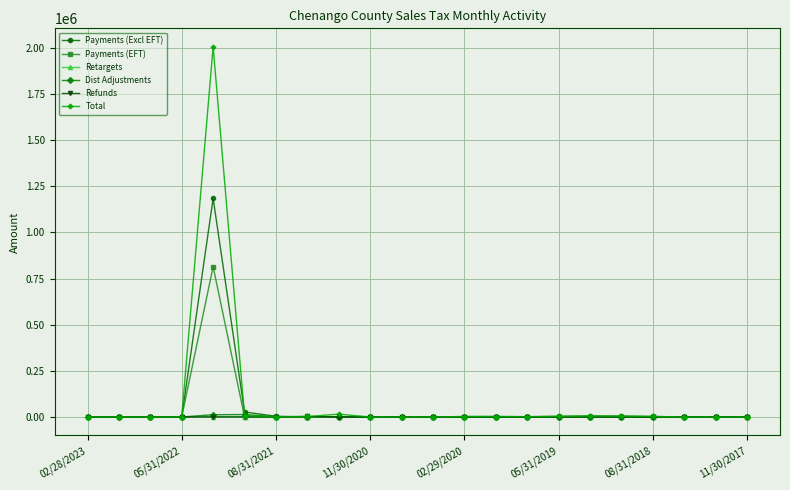

What are all the series names shown in the legend?

Payments (Excl EFT), Payments (EFT), Retargets, Dist Adjustments, Refunds, Total